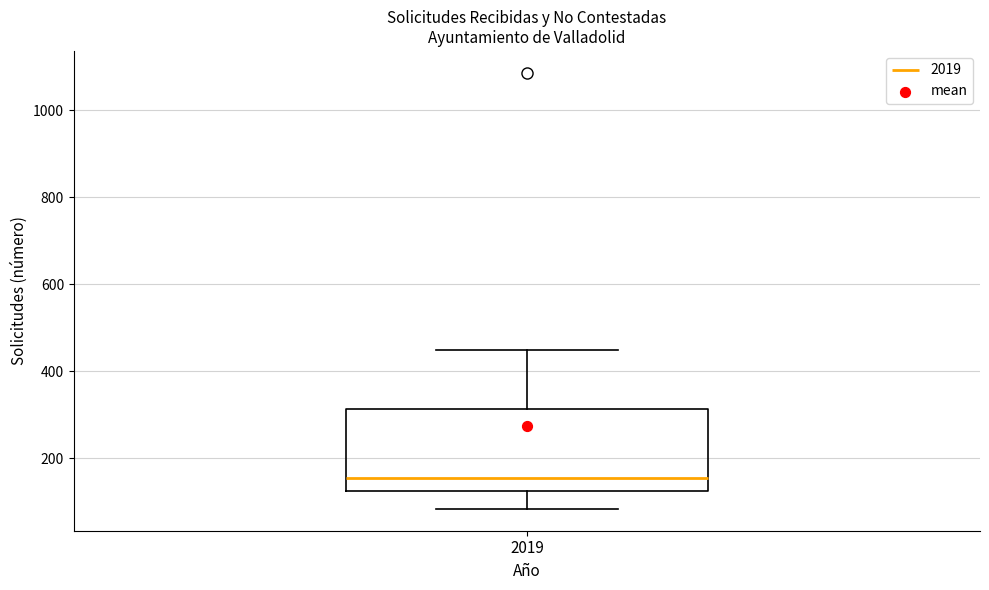

Where is the upper edge of the box at x = 2019 on the y-axis? The values are not printed on the chart, so give them approximately, as read against the axis.

320